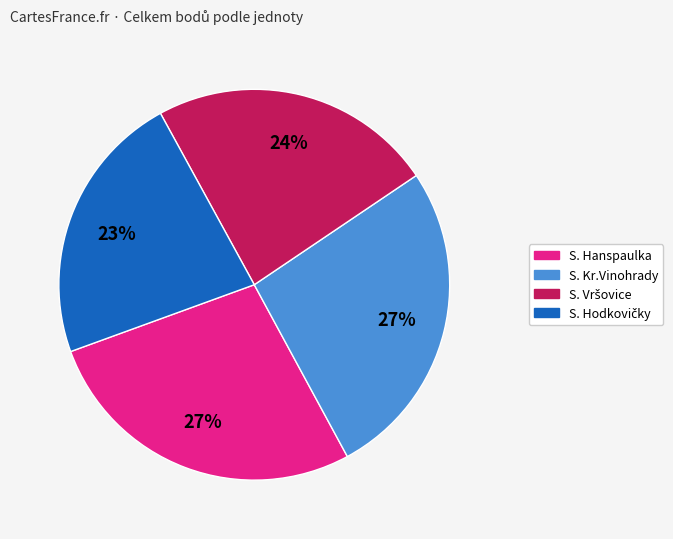

How many segments does this pie chart have?

4